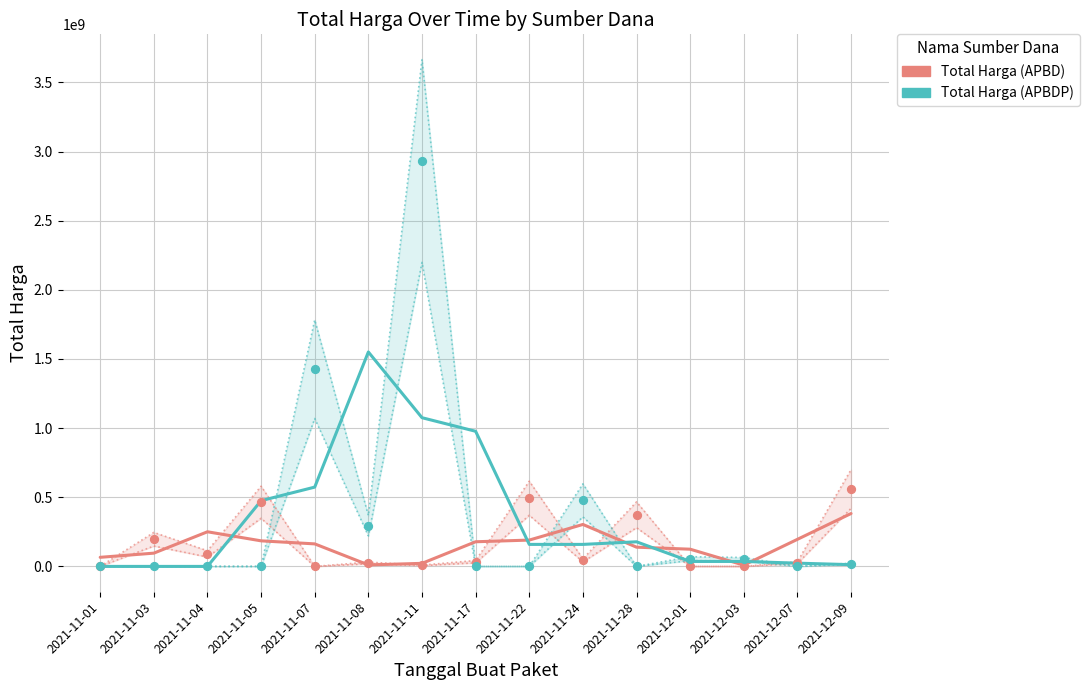

Which series has the largest total across all categories?

Total Harga (APBDP)